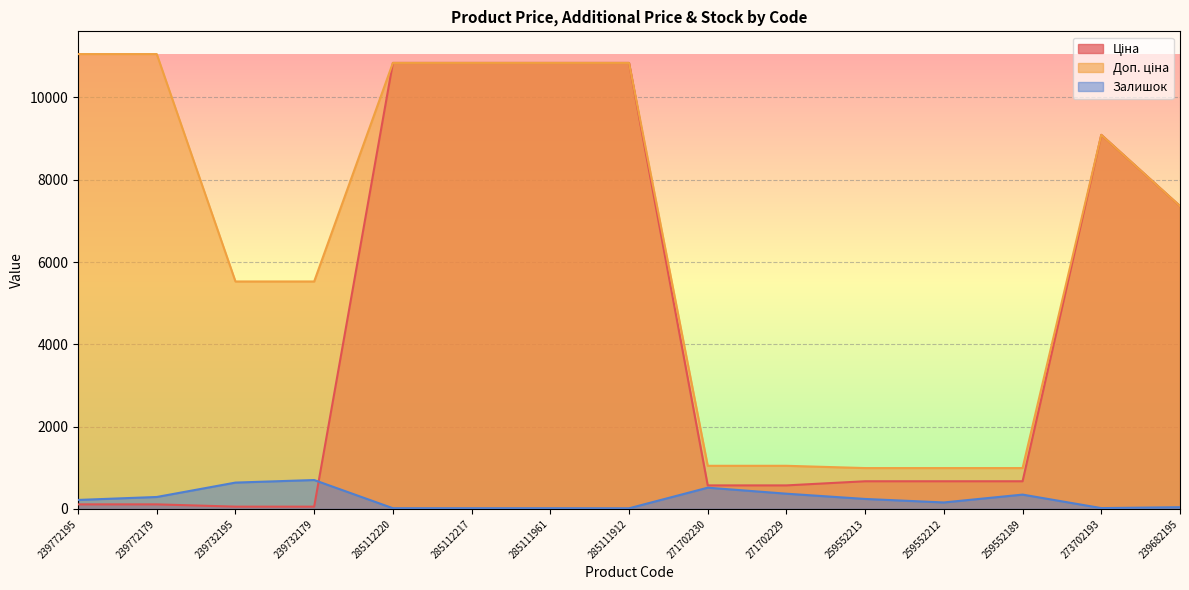

How many interior local peaks does the Ціна series have?

1